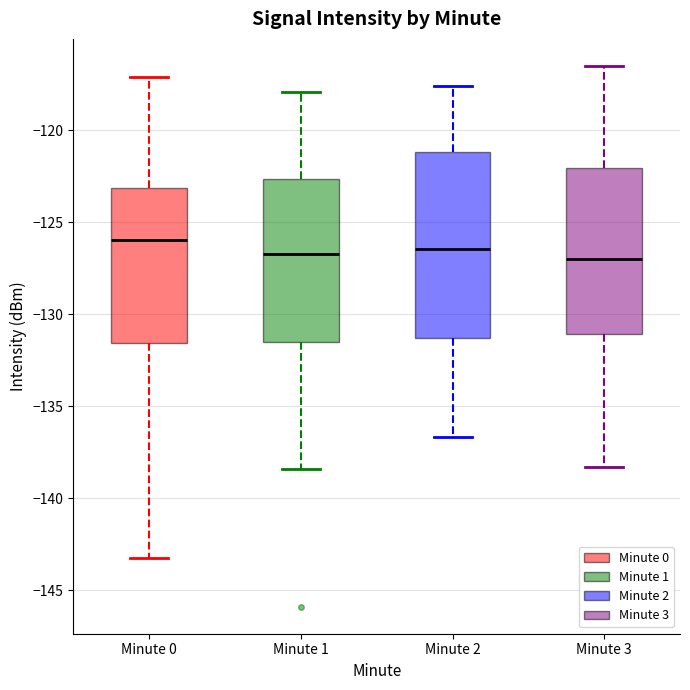

Comparing the boxes themselves (not the whiskers), which one is the tallest?

Minute 2